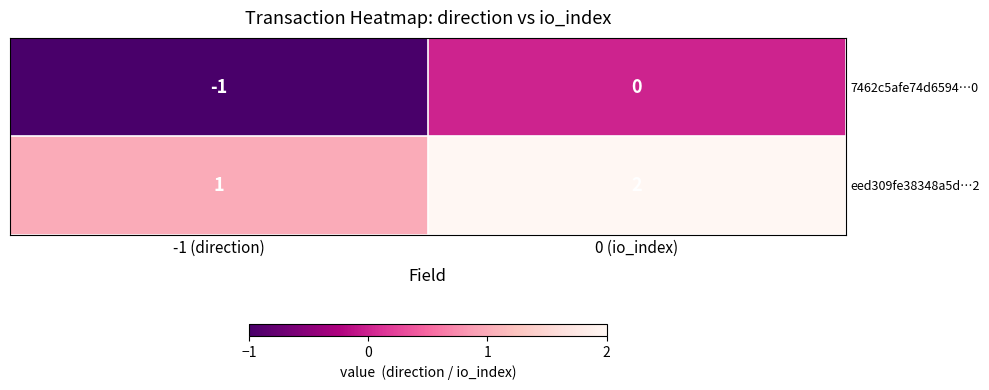

Rank the series by their maximum value, from highest to lowest.

eed309fe38348a5d…2, 7462c5afe74d6594…0